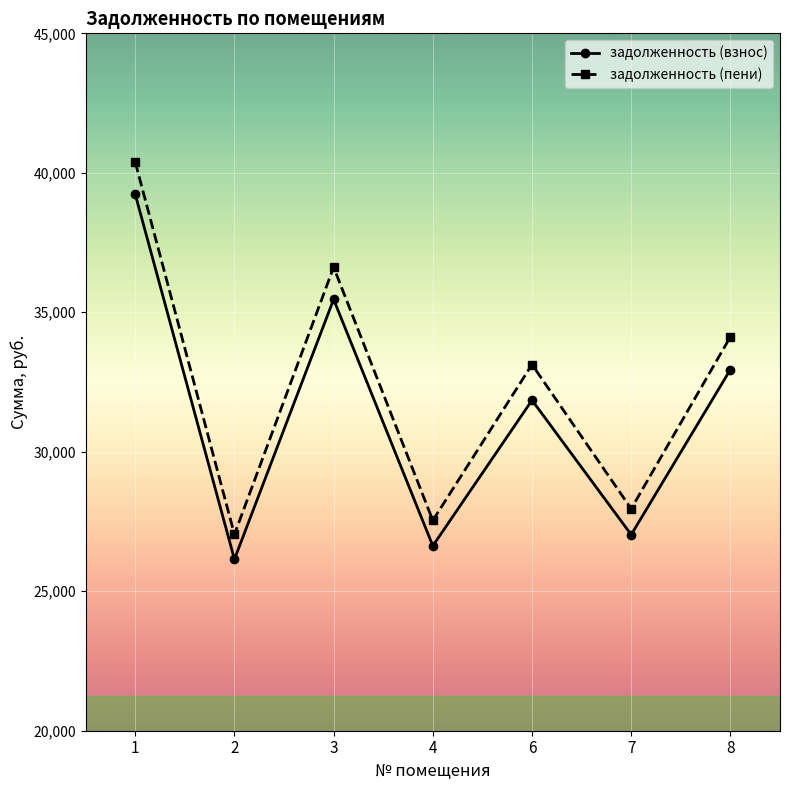

Does the chart have visible grid lines?

Yes